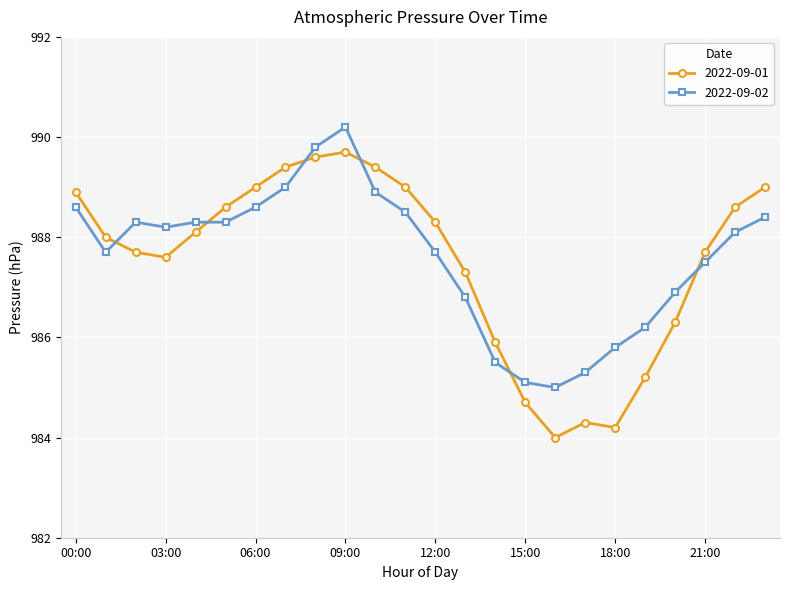

Which series has the largest range (max minus min)?

2022-09-01